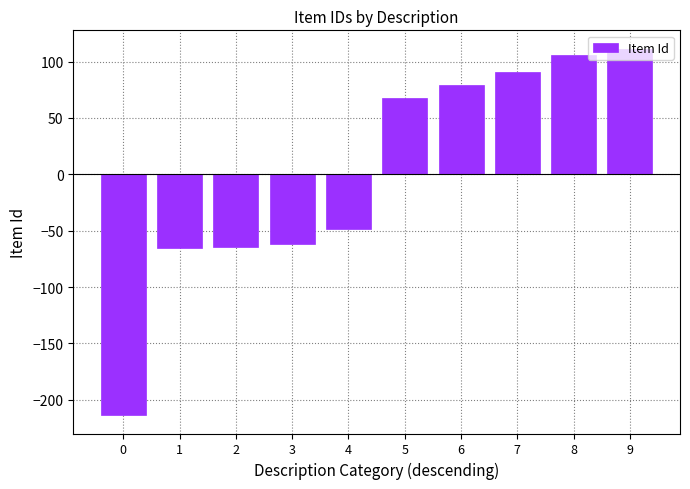

What is the value of the 6th bar from the left?

67.4